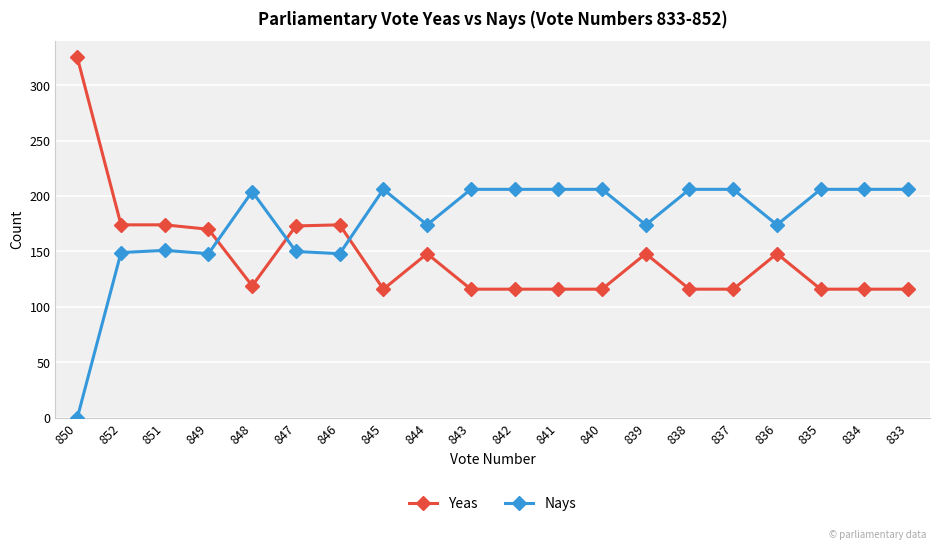

The value of Yeas at 851 is 271. True or false?

False